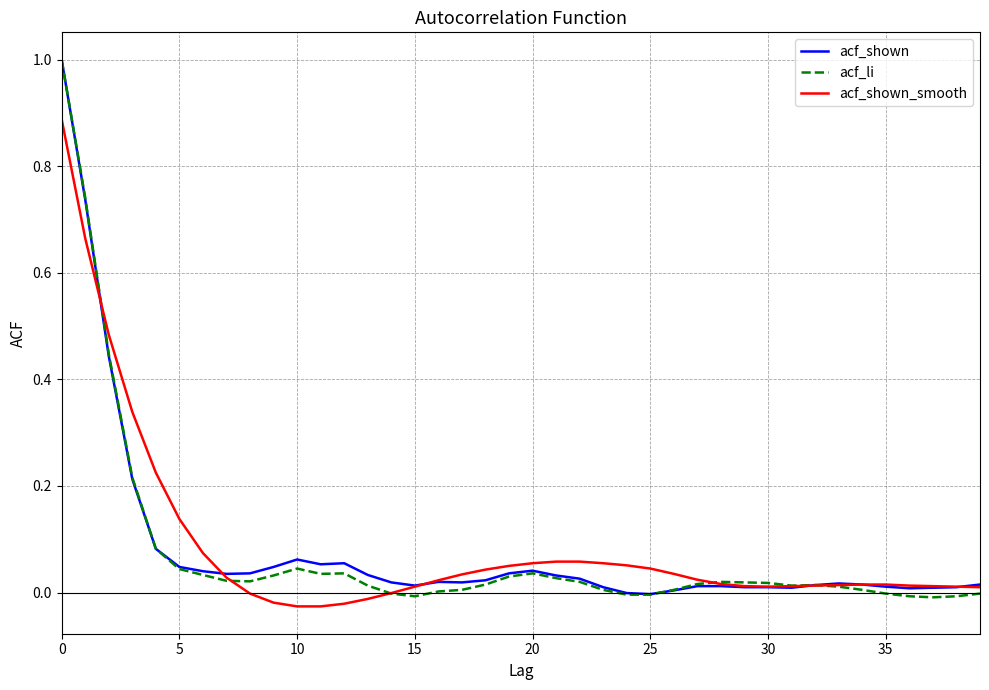

Which series has the widest spread of values?

acf_li